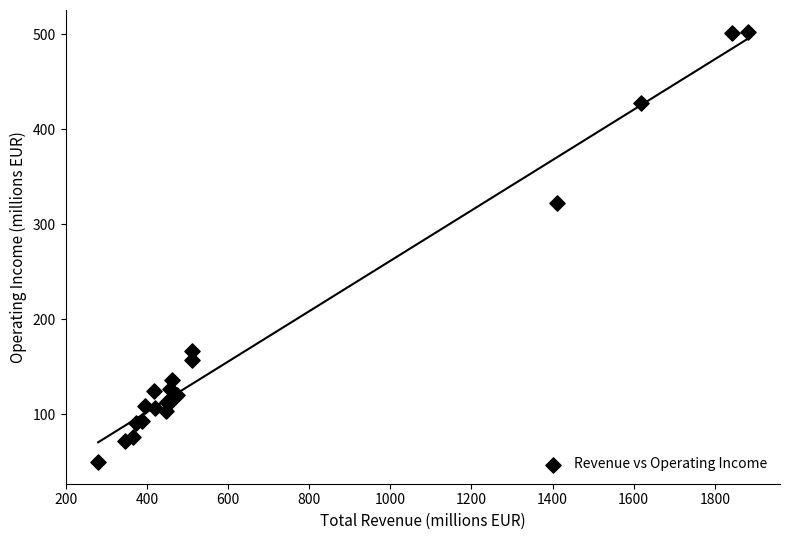

What Y value in the scatter plot is closest to 276?

322.0